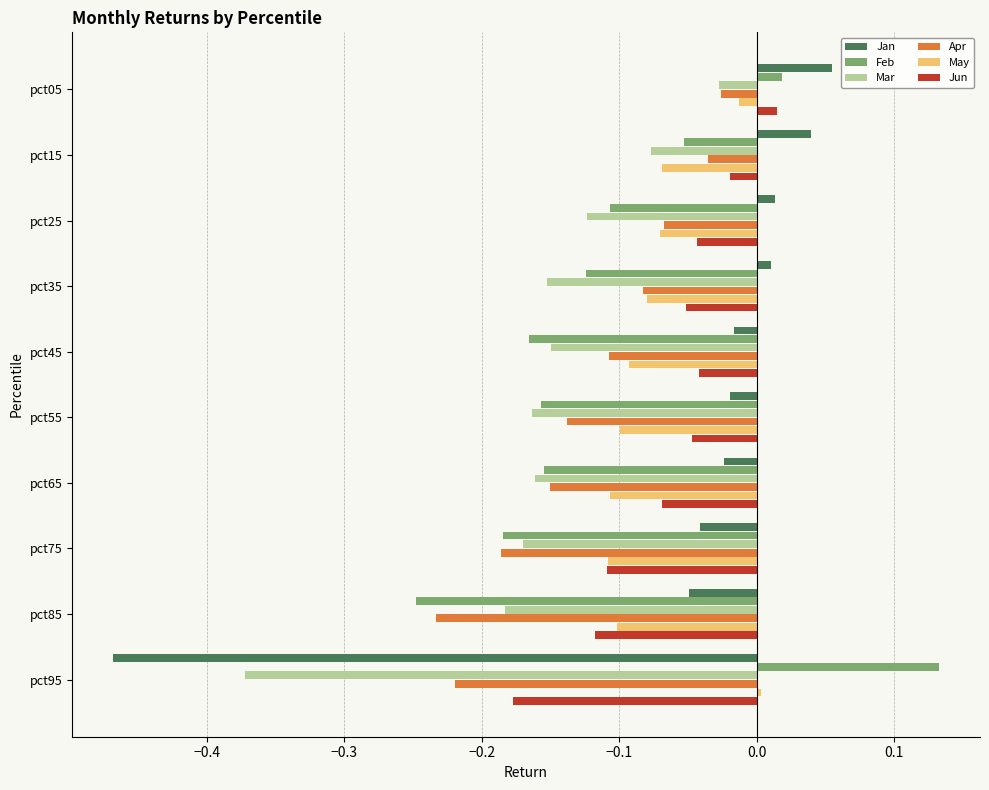

What is the difference between the maximum and minimum values in the Mar series?

0.3